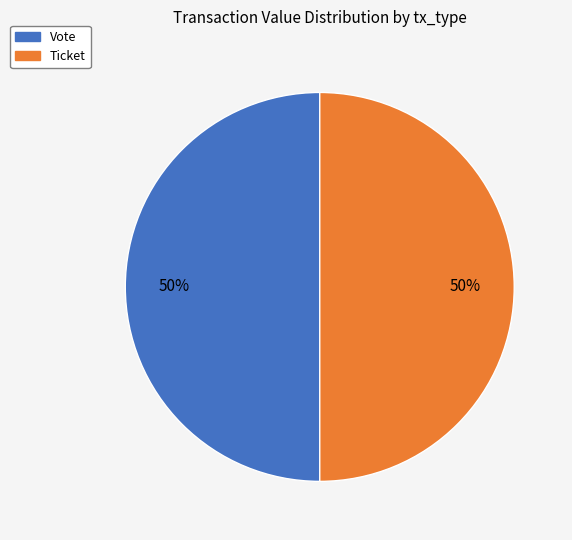

Is it true that Ticket is 50% of the pie?

True